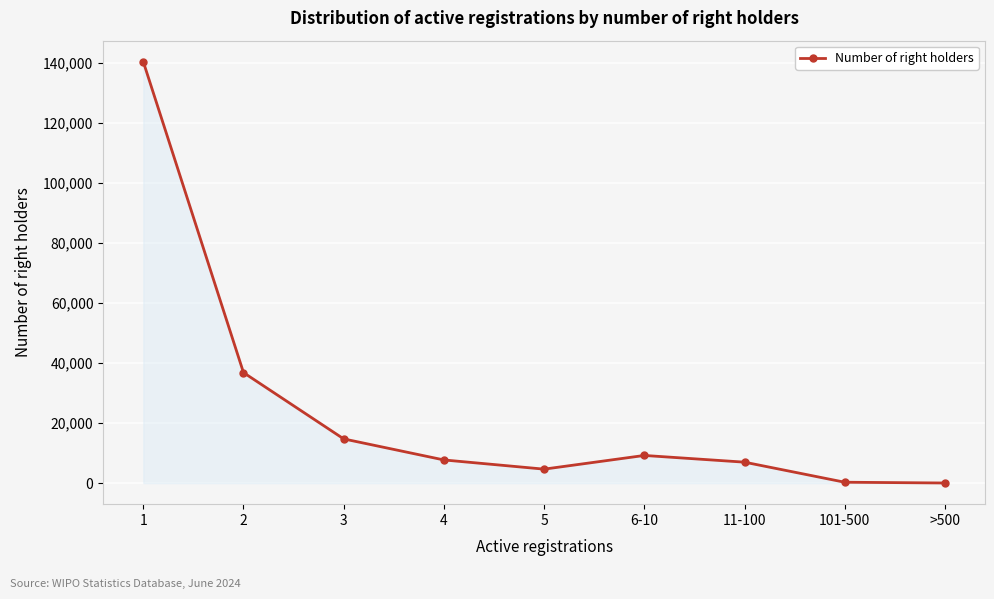

What is the greatest value displayed?

140388